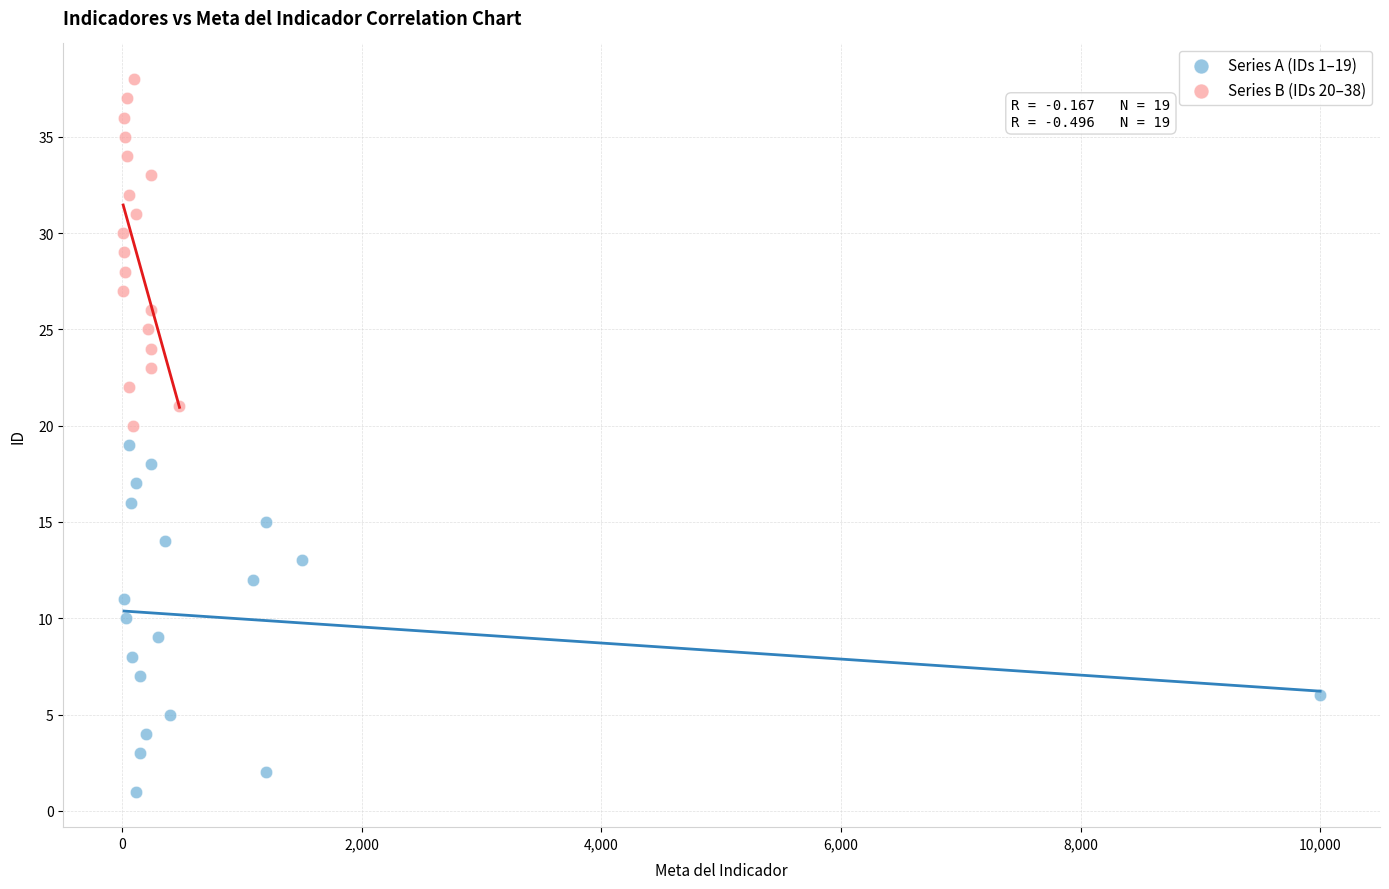

Which series reaches the minimum Y coordinate?

Series A (IDs 1–19)